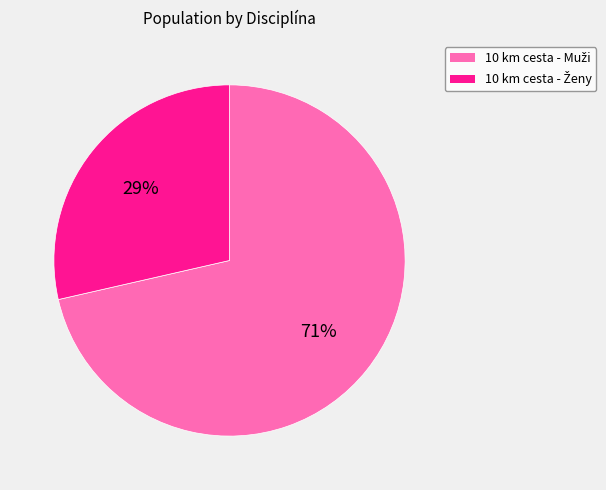

Is there any slice that represents more than half of the pie?

Yes